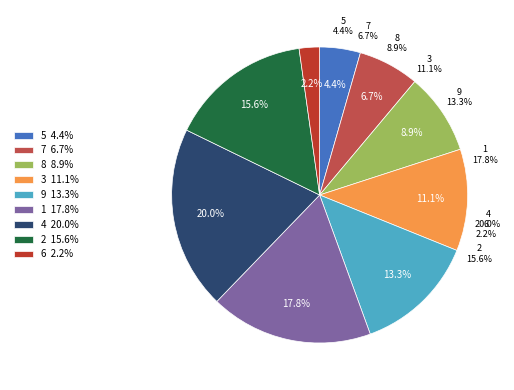

The 9 slice represents 3% of the pie. True or false?

False